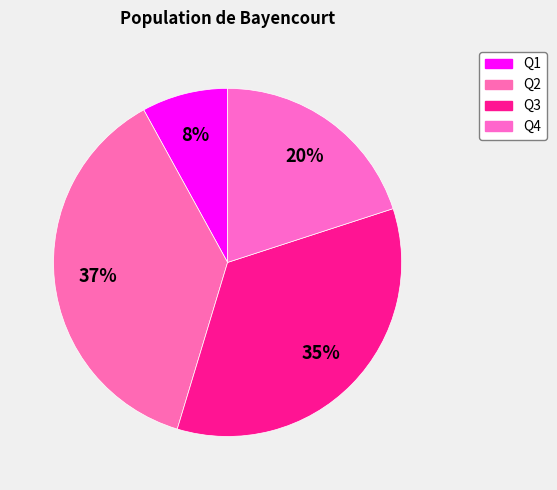

What is the smallest slice in the pie chart?

Q1